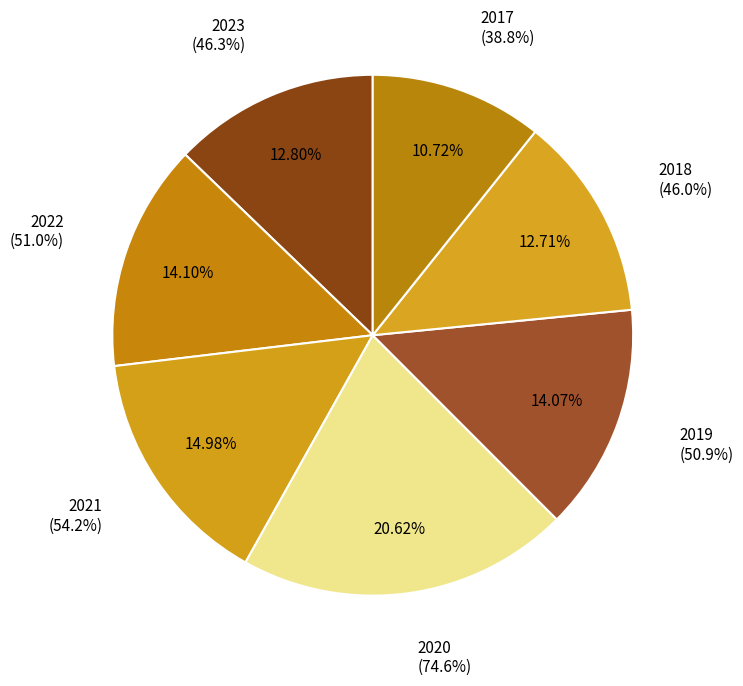

What percentage do 2020 and 2022 together represent?

34.7%